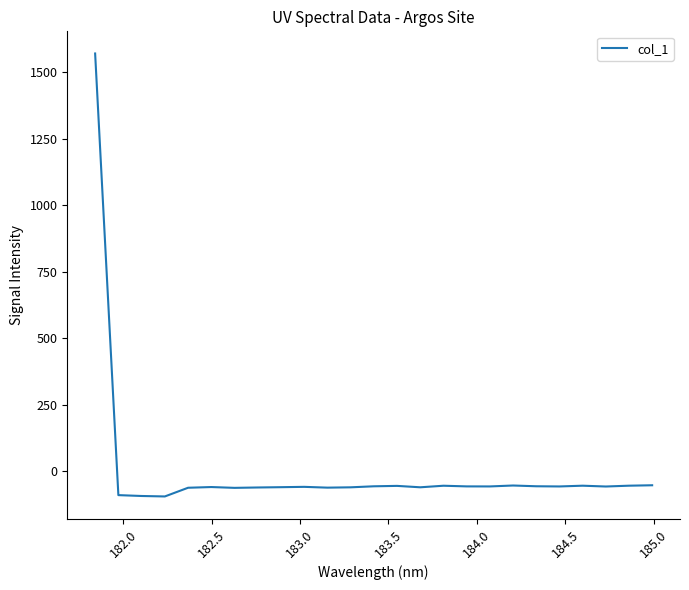

What is the difference between the maximum and minimum values?

1664.0